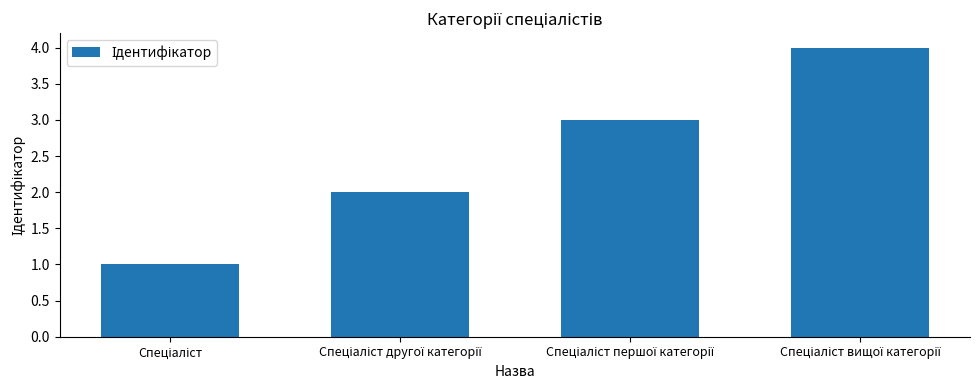

What is the sum of all values?

10